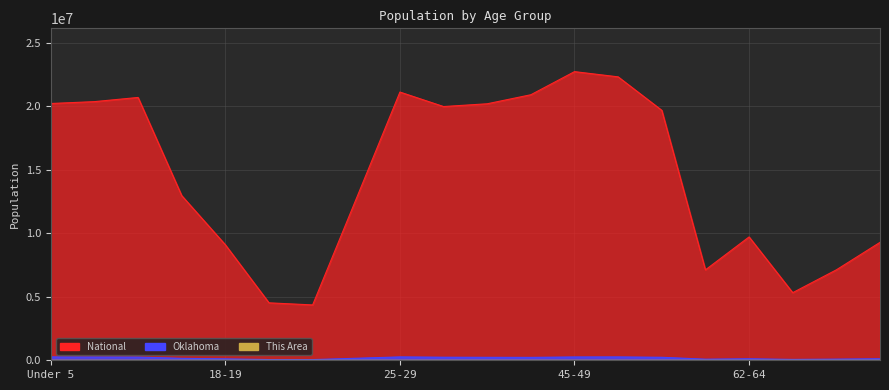

What is the label of the 15th point from the left?

55-59